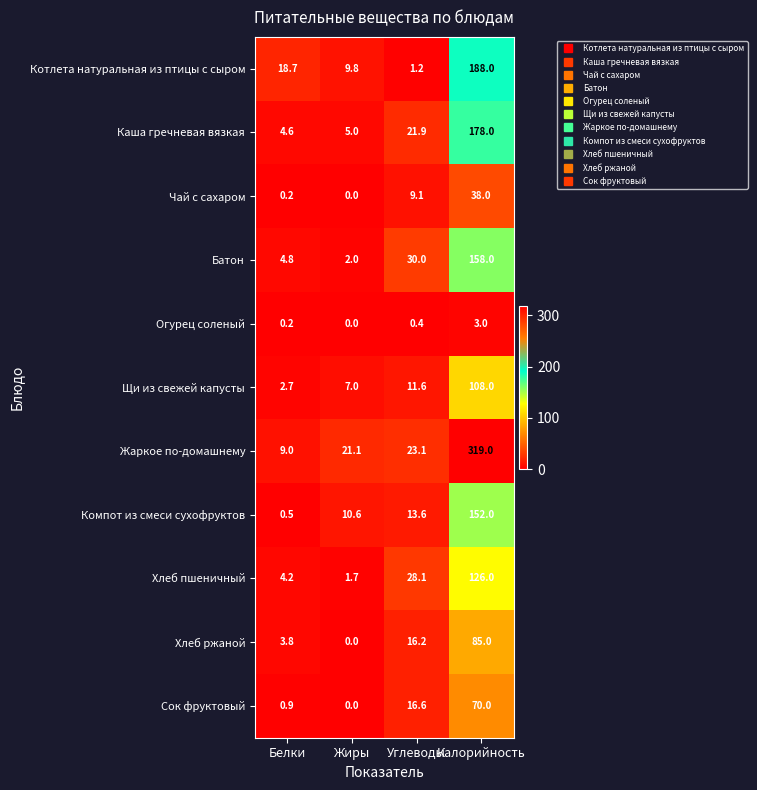

What is the total value across all series at Углеводы?

171.8